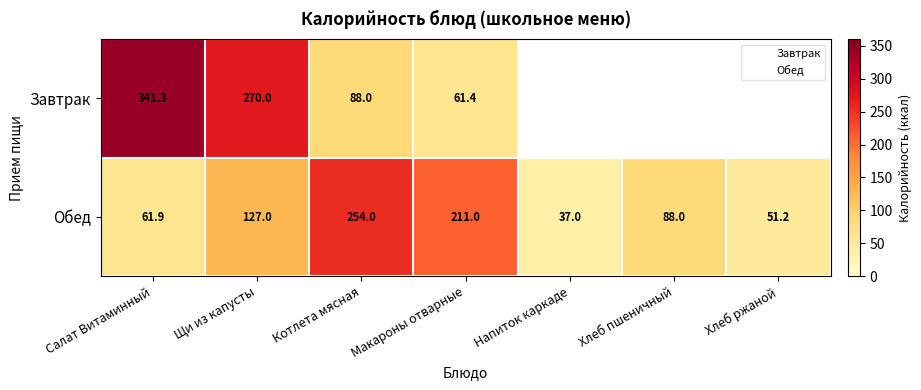

Rank the categories by Обед value from lowest to highest.

Напиток каркаде, Хлеб ржаной, Салат Витаминный, Хлеб пшеничный, Щи из капусты, Макароны отварные, Котлета мясная